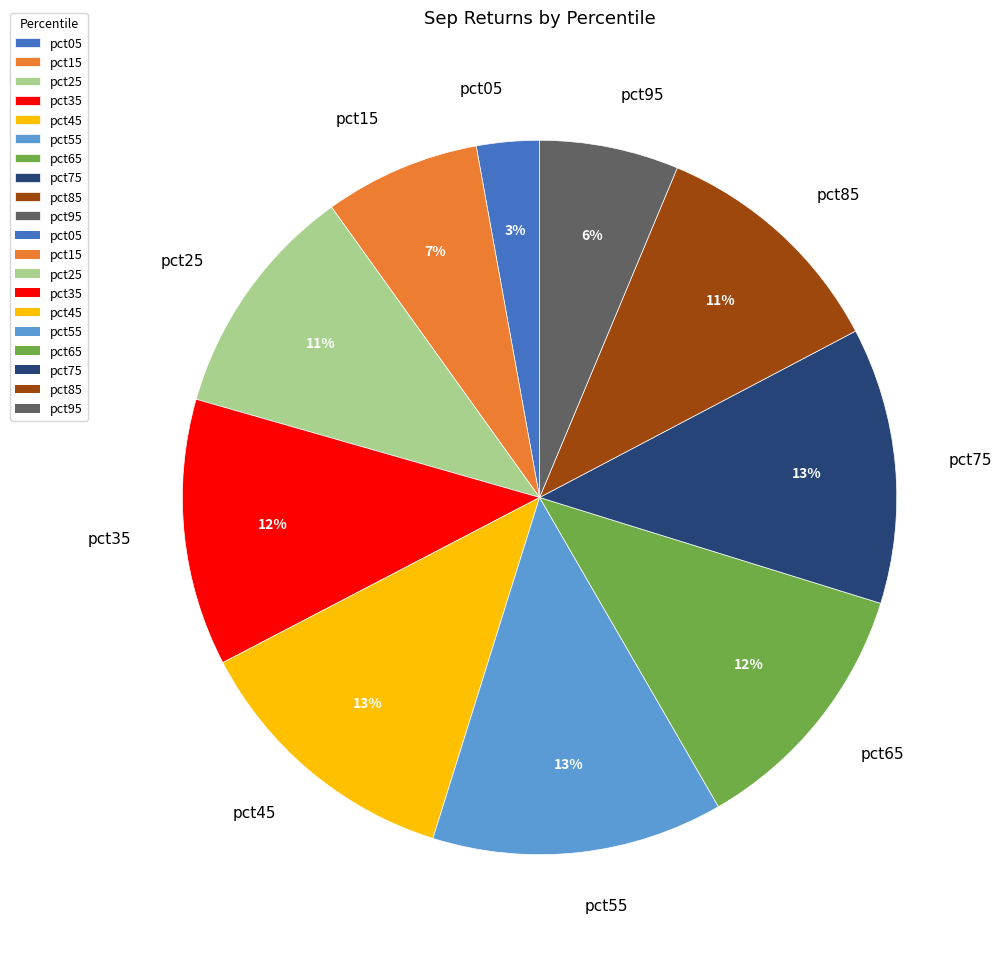

Does pct35 account for over 50% of the chart?

No